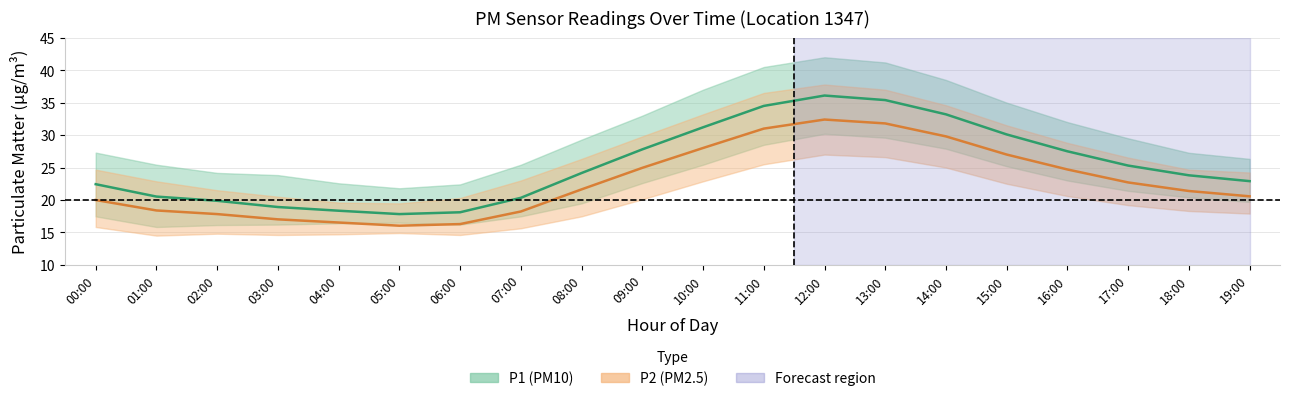

At which label is P2_upper closest to 28?

16:00